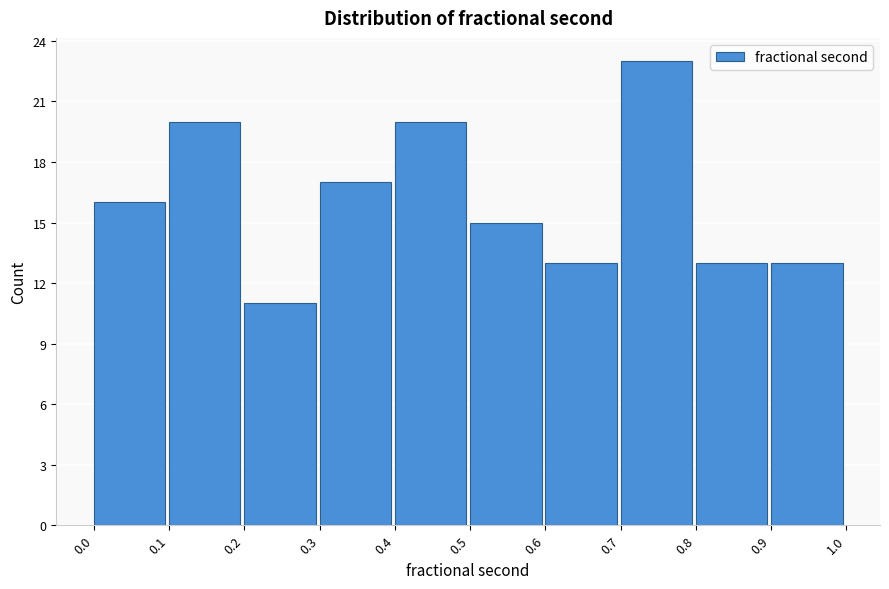

Reading left to right, transcribe this chart: for each bar, give the range it covers on the x-axis and its height. The values are not printed on the chart, so give them approximately, as read against the axis.

0.0 to 0.1: 16
0.1 to 0.2: 20
0.2 to 0.3: 11
0.3 to 0.4: 17
0.4 to 0.5: 20
0.5 to 0.6: 15
0.6 to 0.7: 13
0.7 to 0.8: 23
0.8 to 0.9: 13
0.9 to 1.0: 13